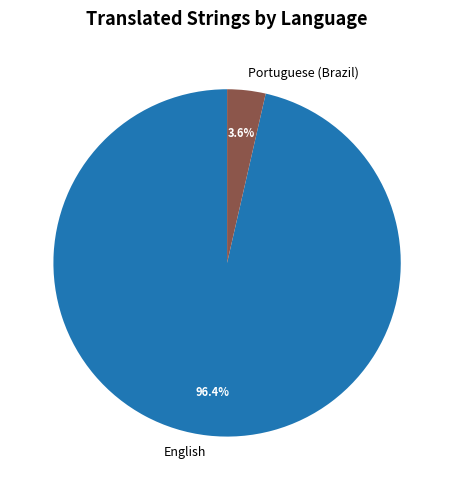

Does any single category account for the majority?

Yes